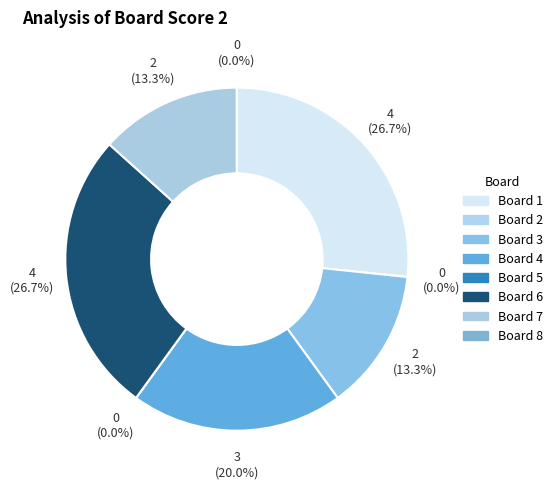

The Board 7 slice represents 13% of the pie. True or false?

True